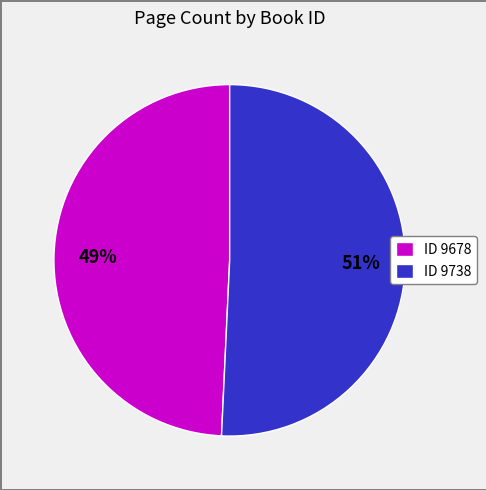

How many segments does this pie chart have?

2